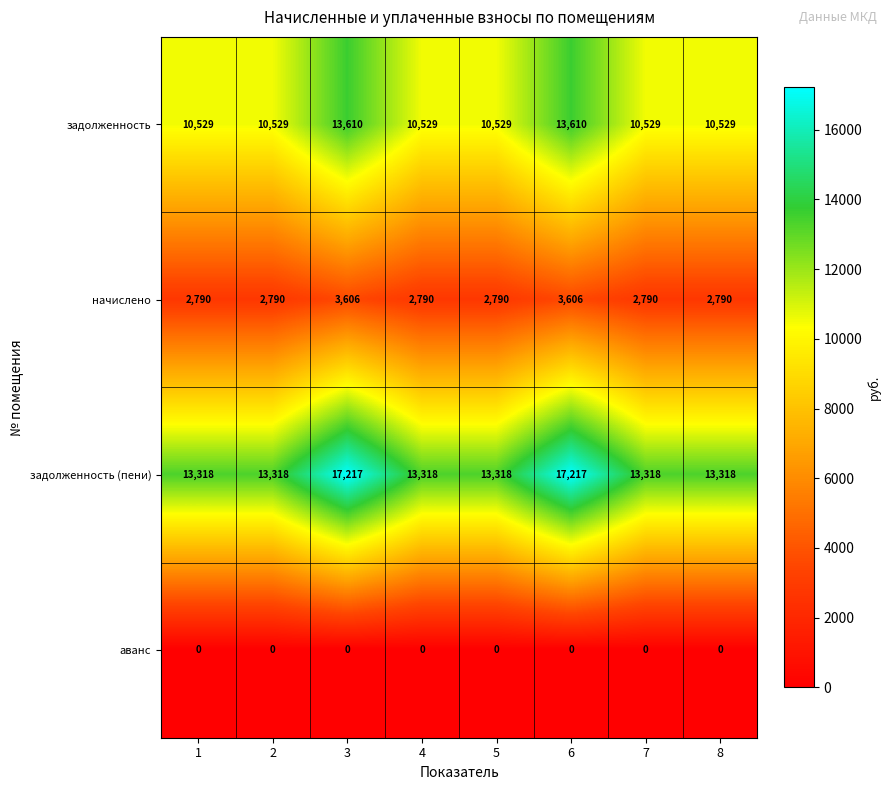

How many distinct data groups are displayed?

4